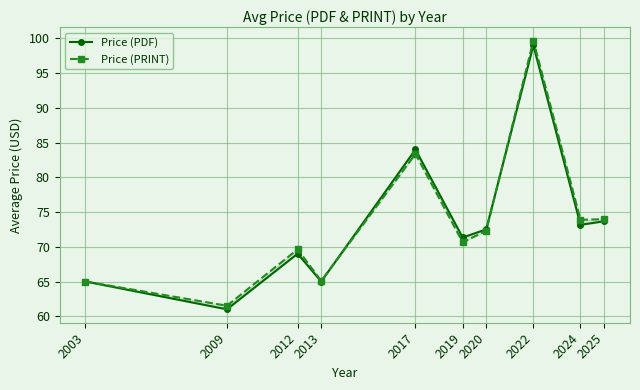

How many categories are shown in the chart?

10